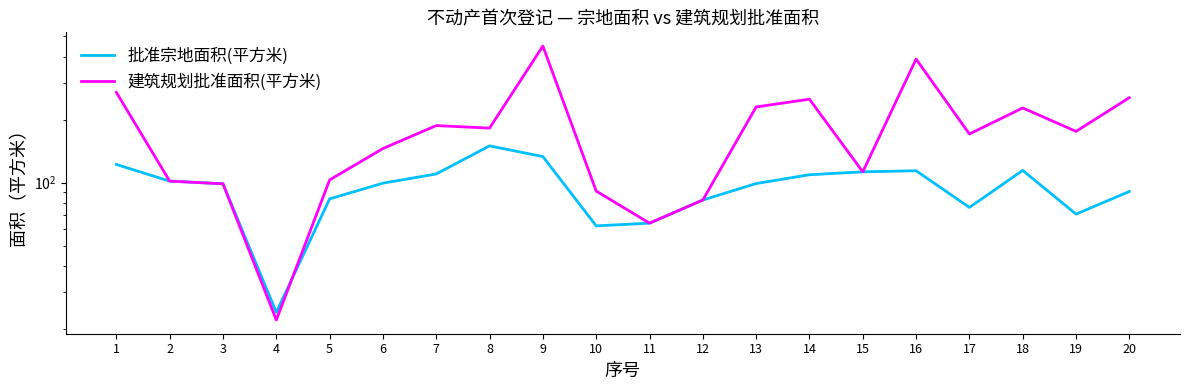

What is the difference between the 批准宗地面积(平方米) values at 9 and 20?

42.5